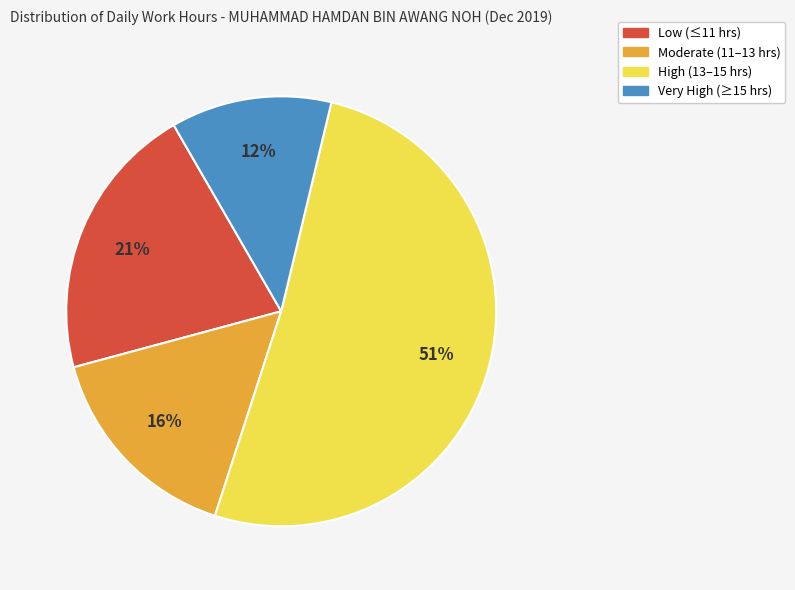

Which category has the biggest portion of the pie?

High (13–15 hrs)